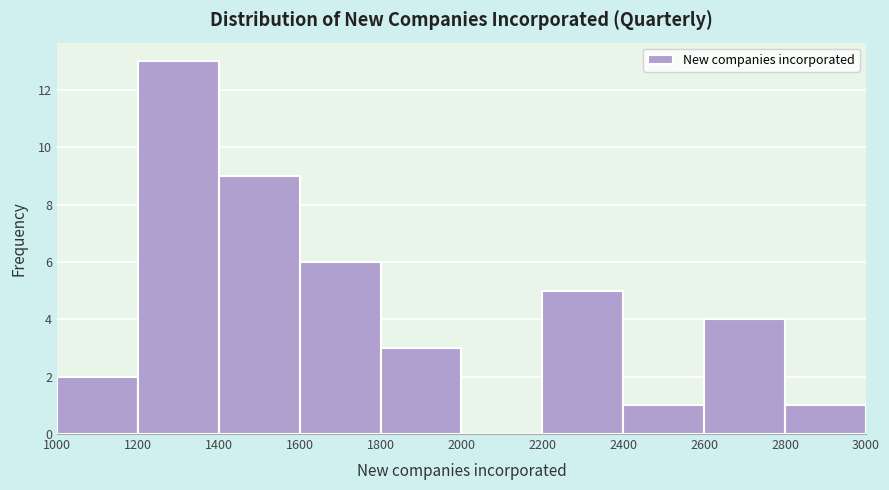

Reading left to right, list every bar in this chart as the range it spans on the x-axis followed by its height. The values are not printed on the chart, so give them approximately, as read against the axis.

1000 to 1200: 2
1200 to 1400: 13
1400 to 1600: 9
1600 to 1800: 6
1800 to 2000: 3
2000 to 2200: 0
2200 to 2400: 5
2400 to 2600: 1
2600 to 2800: 4
2800 to 3000: 1